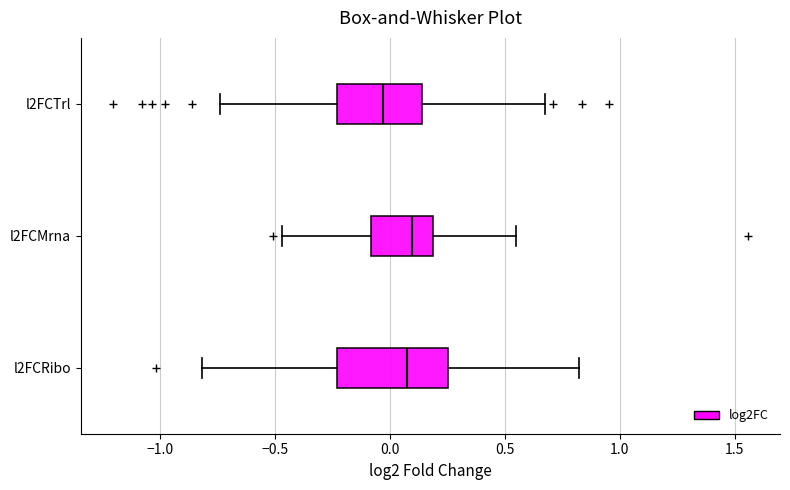

Reading bottom to top, read every box against the x-axis: the position of its median line, the range the box covers, and the ends of its whiskers. The values are not printed on the chart, so give them approximately, as read against the axis.

l2FCRibo: median 0.05, box -0.25 to 0.25, whiskers -0.80 to 0.80
l2FCMrna: median 0.10, box -0.10 to 0.20, whiskers -0.45 to 0.55
l2FCTrl: median -0.05, box -0.25 to 0.15, whiskers -0.75 to 0.70